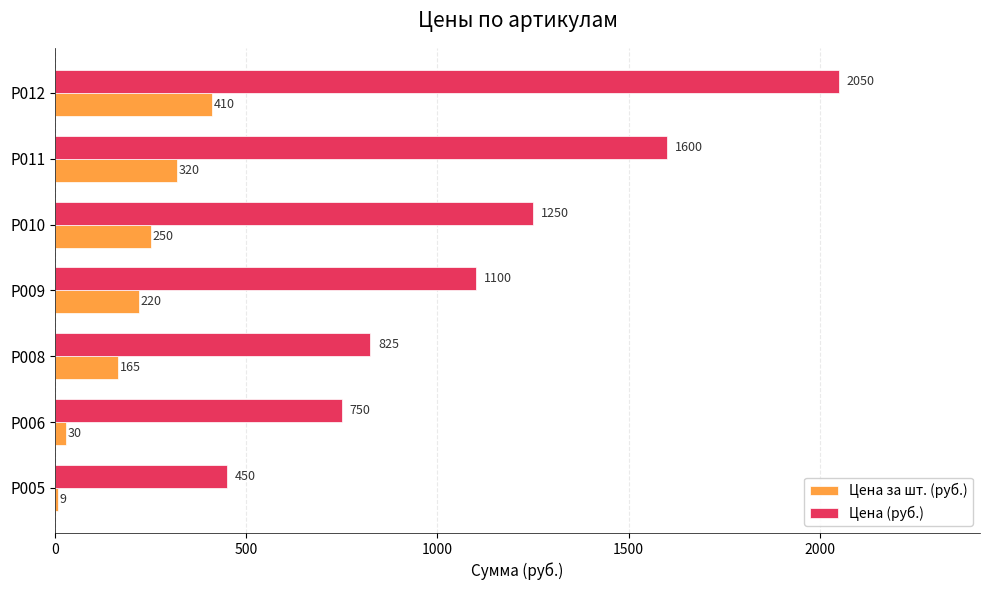

At which label is Цена за шт. (руб.) closest to 209?

Р009